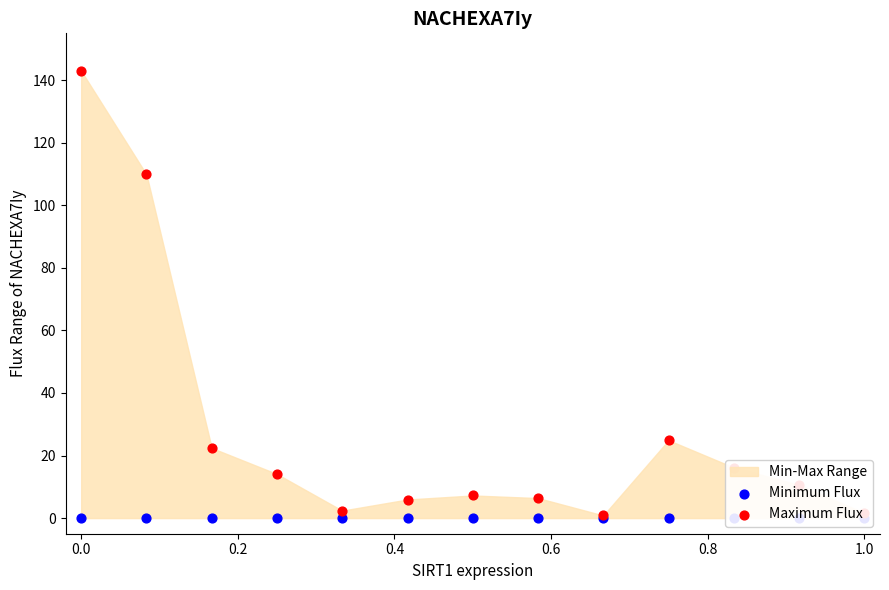

Which series contains the highest Y value?

Maximum Flux